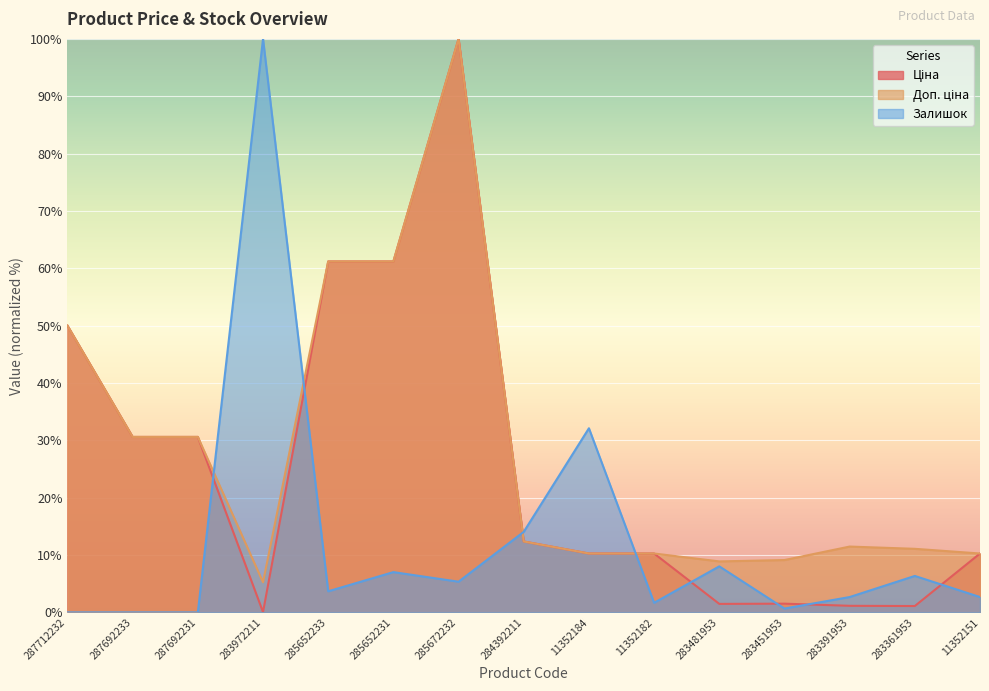

Where do Залишок and Ціна first cross each other?

287692231 and 283972211